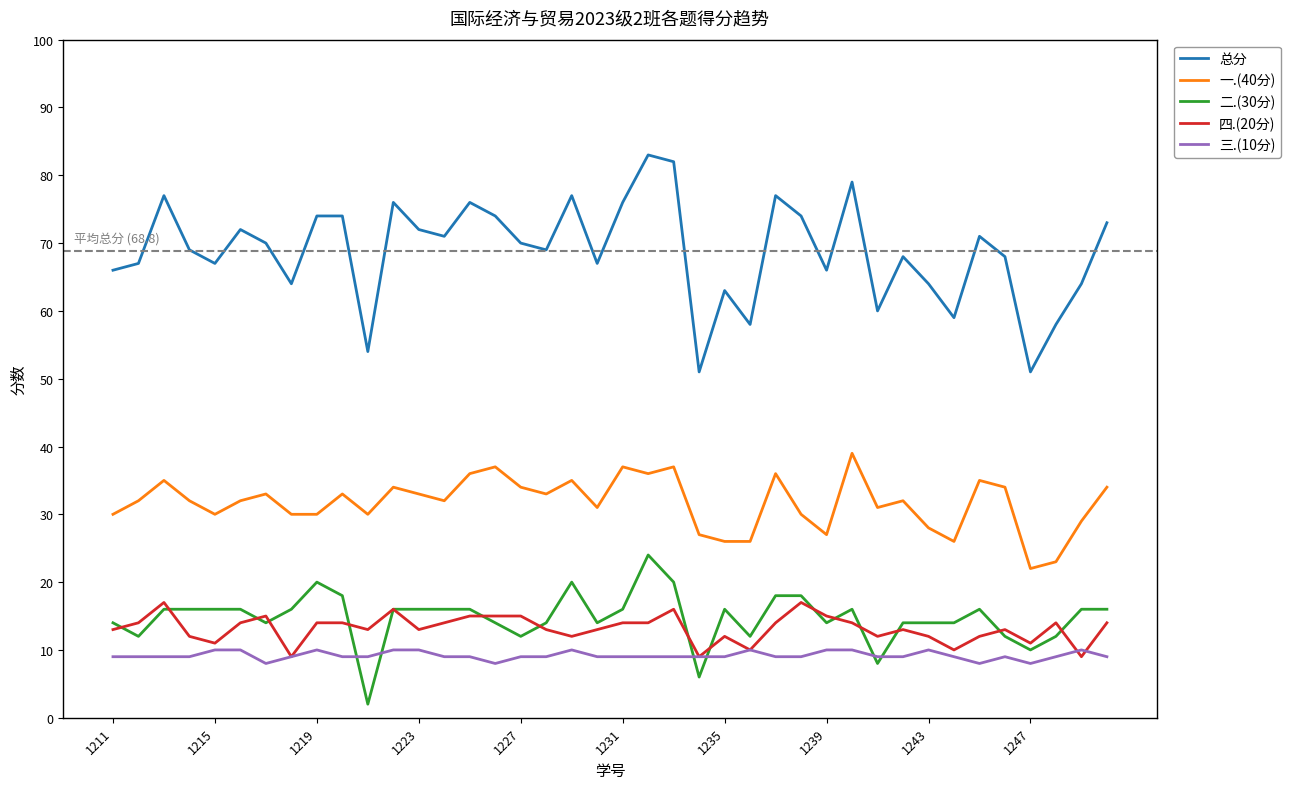

How many lines are shown in the chart?

5